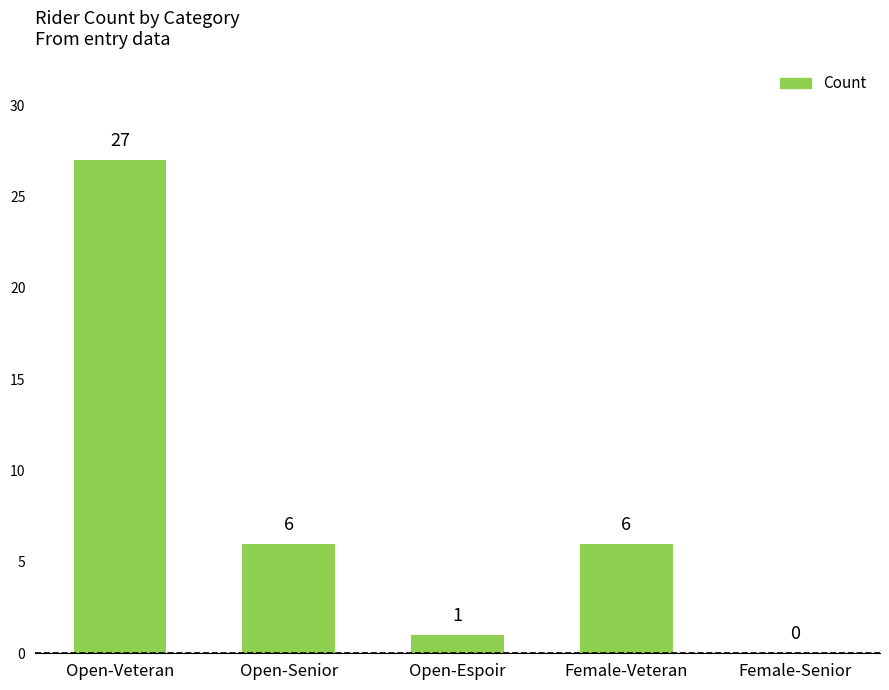

The chart shows a value of 11 at Female-Senior. True or false?

False